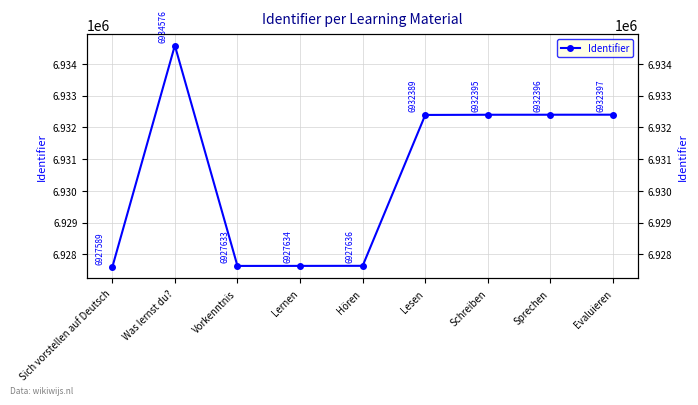

Is this an area chart (filled region under the line)?

No